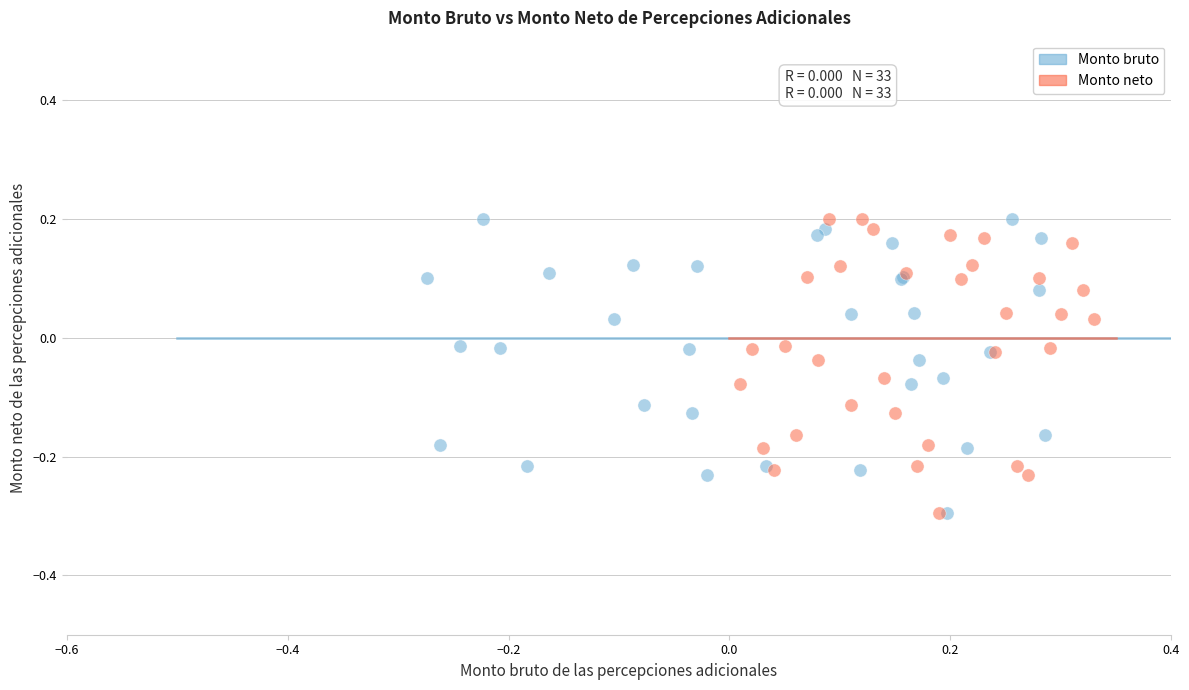

What are all the series names shown in the legend?

Monto bruto, Monto neto